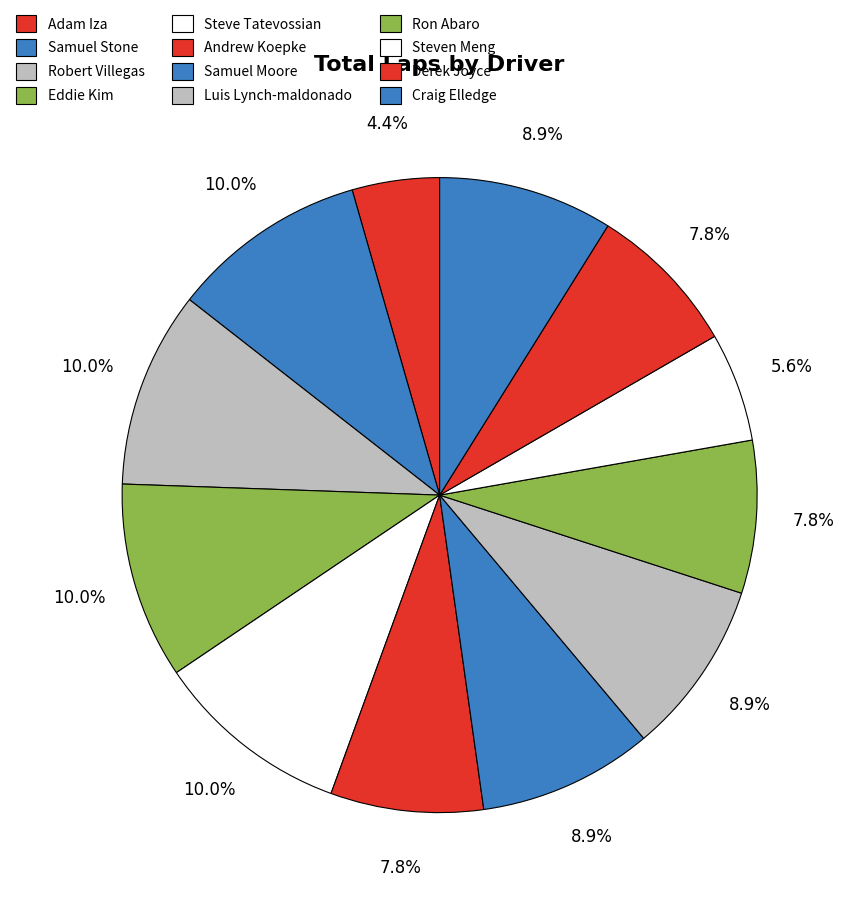

How many segments does this pie chart have?

12